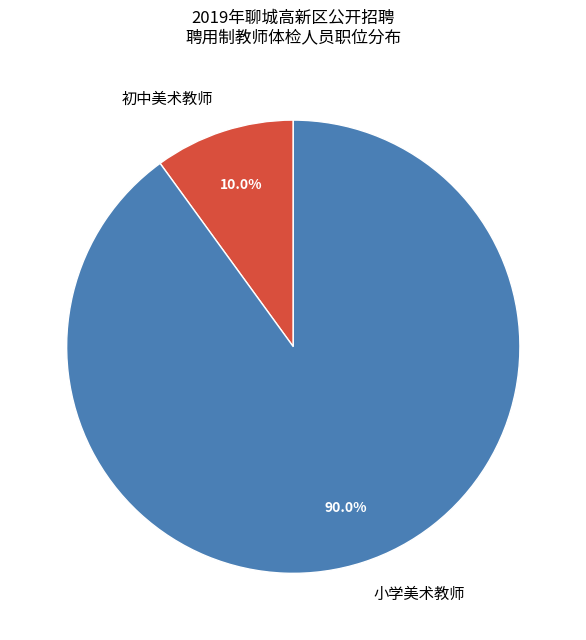

What is the majority slice?

小学美术教师